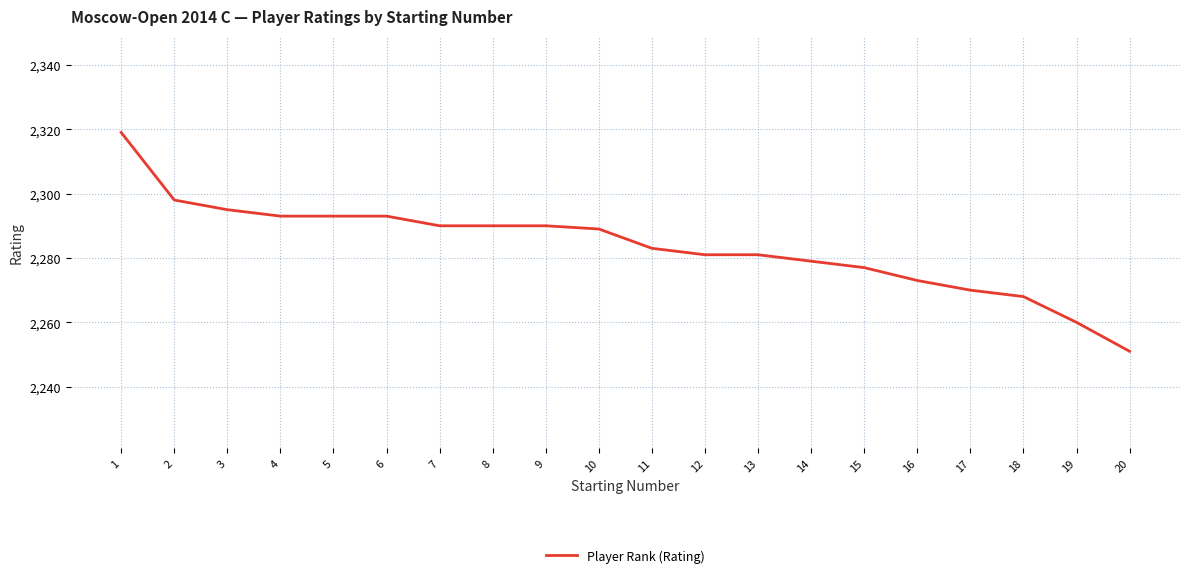

What is the difference between the second highest and second lowest values?

38